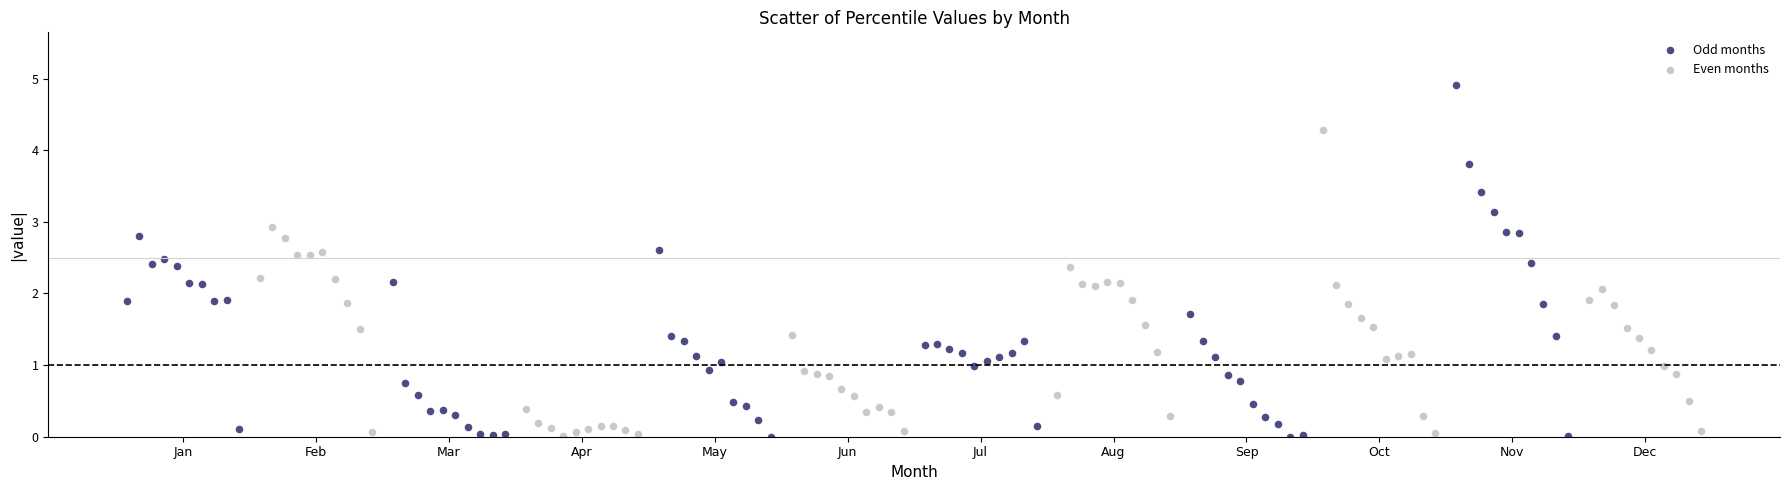

Which series has the widest spread of Y values?

Odd months